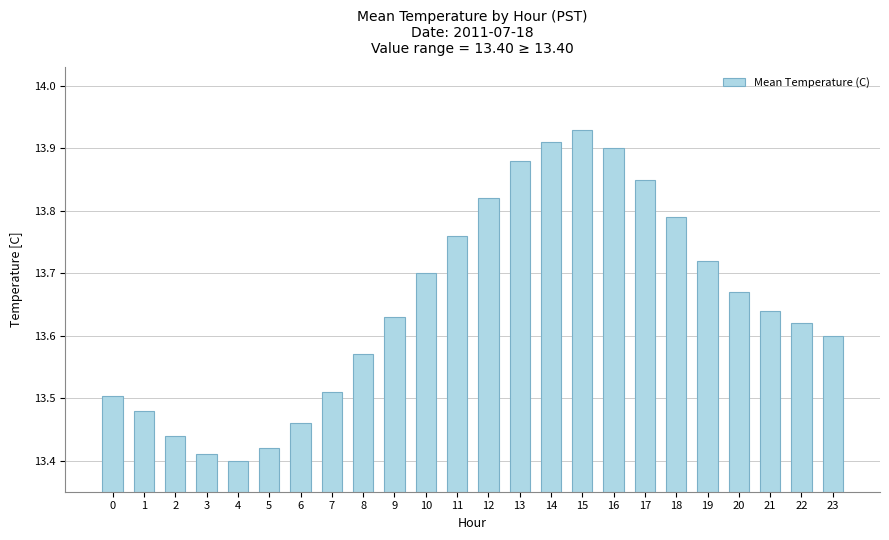

The value at 20 is 23.9. True or false?

False